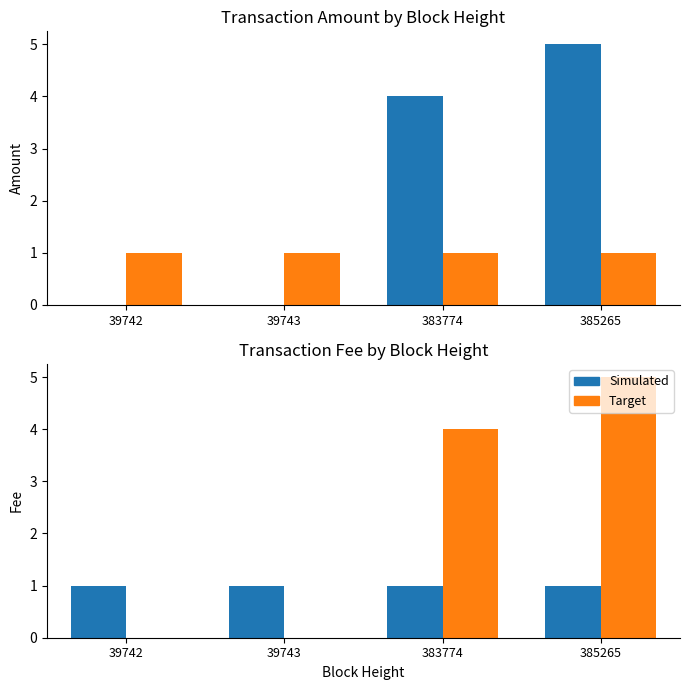

The Fee series shows 1 at 385265. True or false?

False